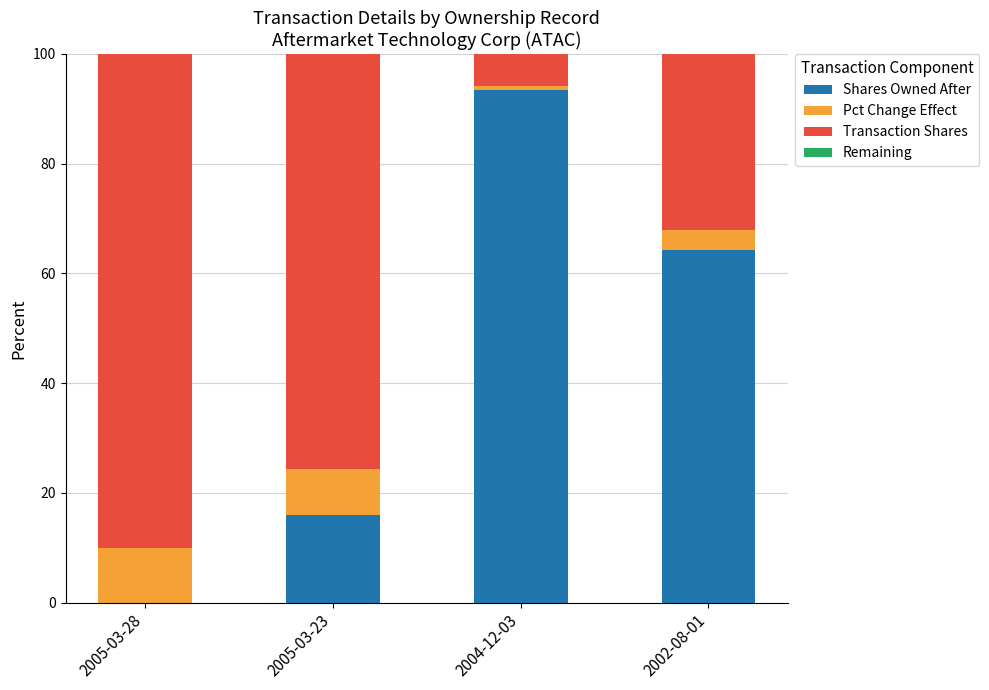

What is the difference between the highest and lowest values at 2005-03-23?

84.1